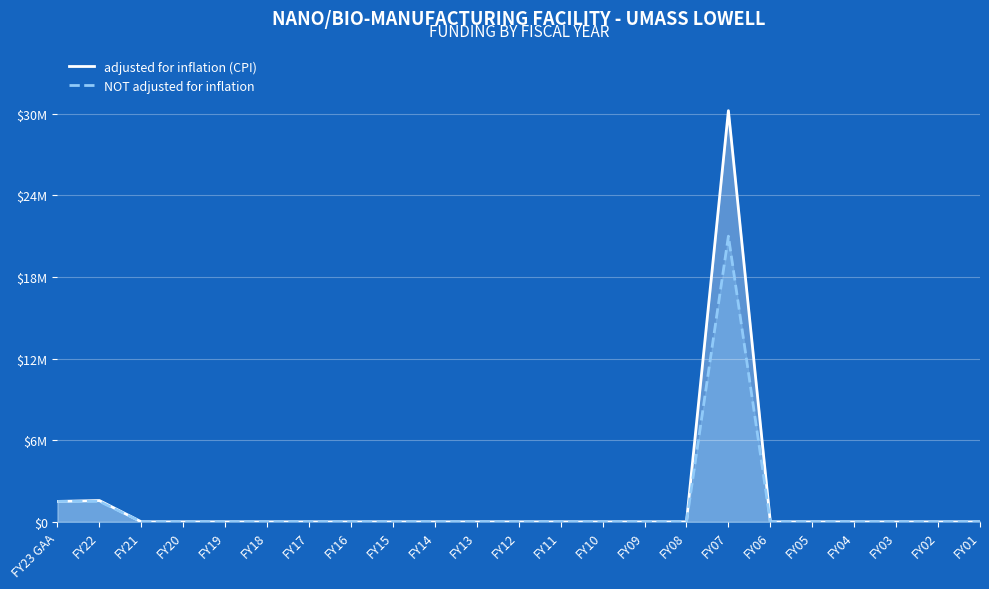

Reading right to left, what are all the values shown in this chart?

adjusted for inflation (CPI): FY01=0	FY02=0	FY03=0	FY04=0	FY05=0	FY06=0	FY07=30224929	FY08=0	FY09=0	FY10=0	FY11=0	FY12=0	FY13=0	FY14=0	FY15=0	FY16=0	FY17=0	FY18=0	FY19=0	FY20=0	FY21=0	FY22=1564893	FY23 GAA=1500000
NOT adjusted for inflation: FY01=0	FY02=0	FY03=0	FY04=0	FY05=0	FY06=0	FY07=21000000	FY08=0	FY09=0	FY10=0	FY11=0	FY12=0	FY13=0	FY14=0	FY15=0	FY16=0	FY17=0	FY18=0	FY19=0	FY20=0	FY21=0	FY22=1500000	FY23 GAA=1500000